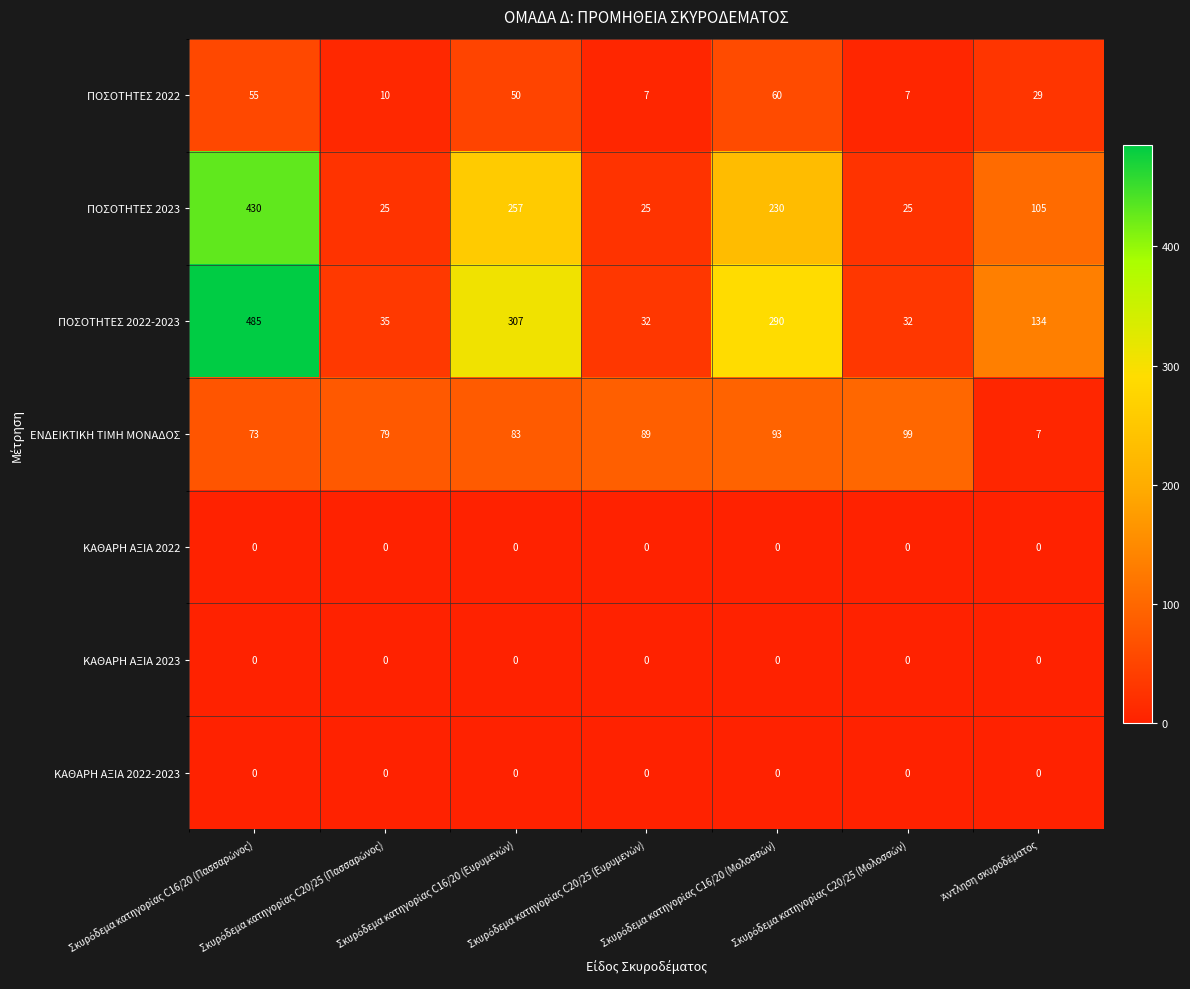

At how many categories does at least one series exceed 155?

3